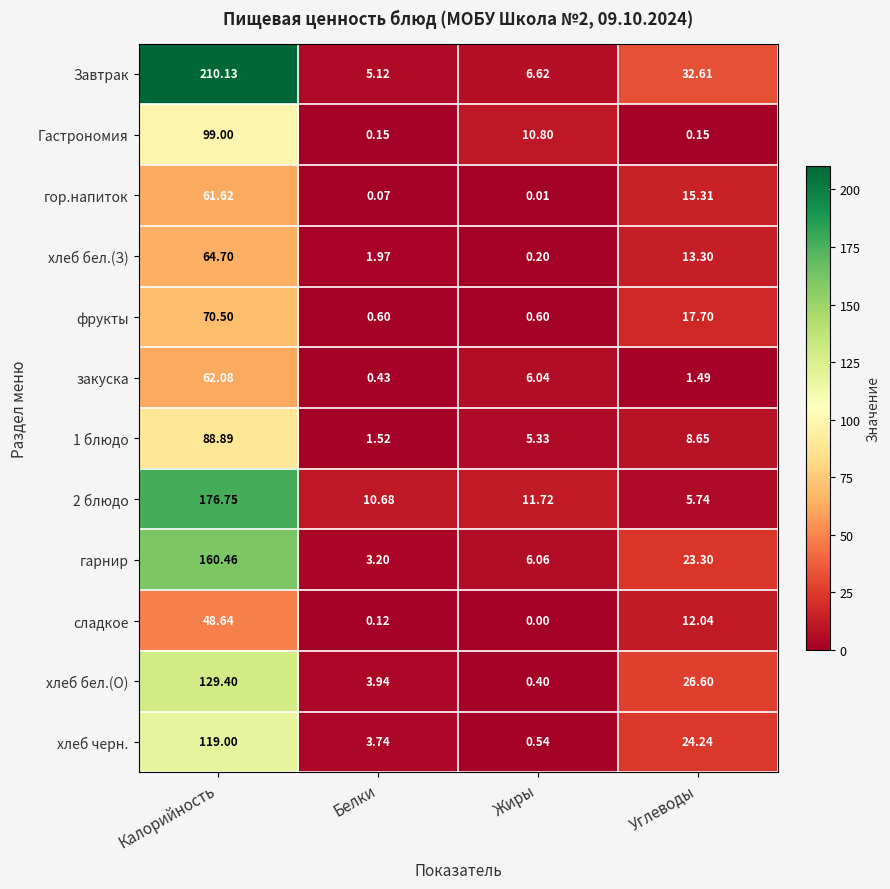

At which category does the chart reach its peak across all series?

Калорийность